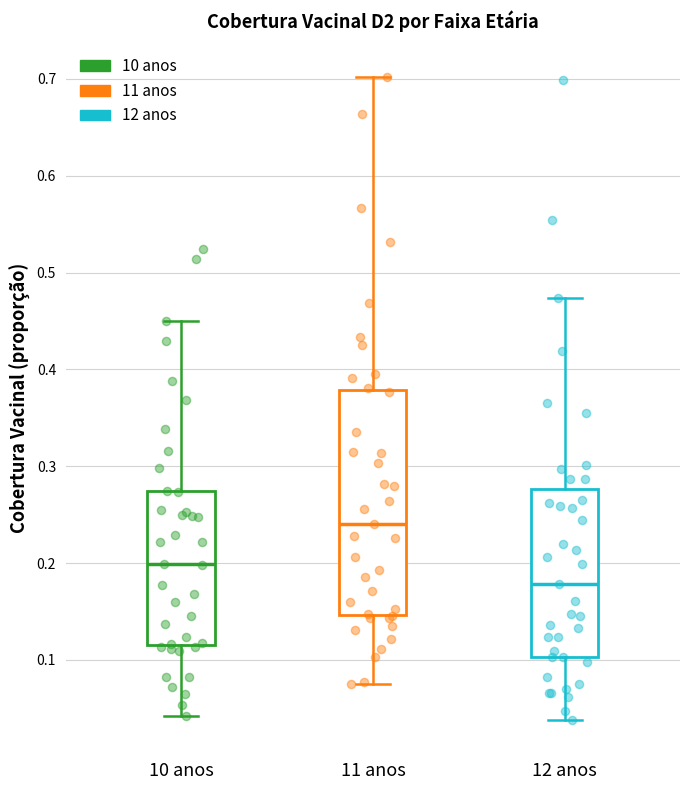

Where is the lower edge of the box for 12 anos on the y-axis? The values are not printed on the chart, so give them approximately, as read against the axis.

0.10